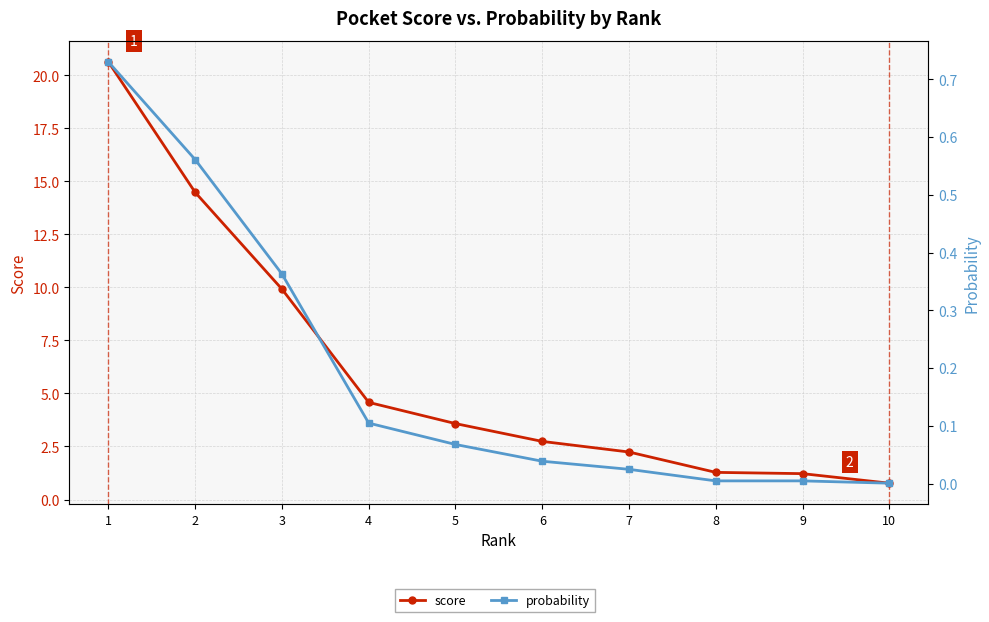

Reading left to right, transcribe all the data shown in this chart.

score: 1=20.6	2=14.5	3=9.9	4=4.6	5=3.6	6=2.7	7=2.2	8=1.3	9=1.2	10=0.8
probability: 1=0.7	2=0.6	3=0.4	4=0.1	5=0.1	6=0.0	7=0.0	8=0.0	9=0.0	10=0.0